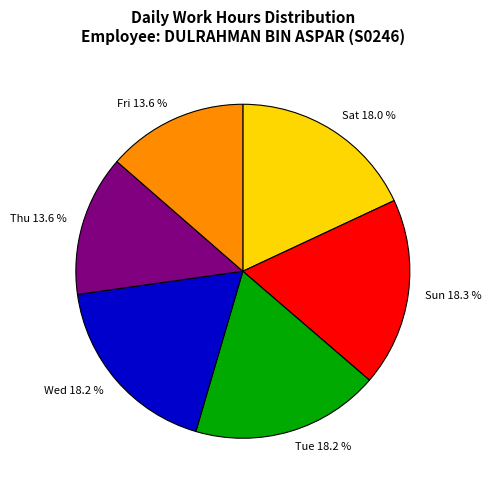

What percentage is NOT represented by Fri?

86.4%